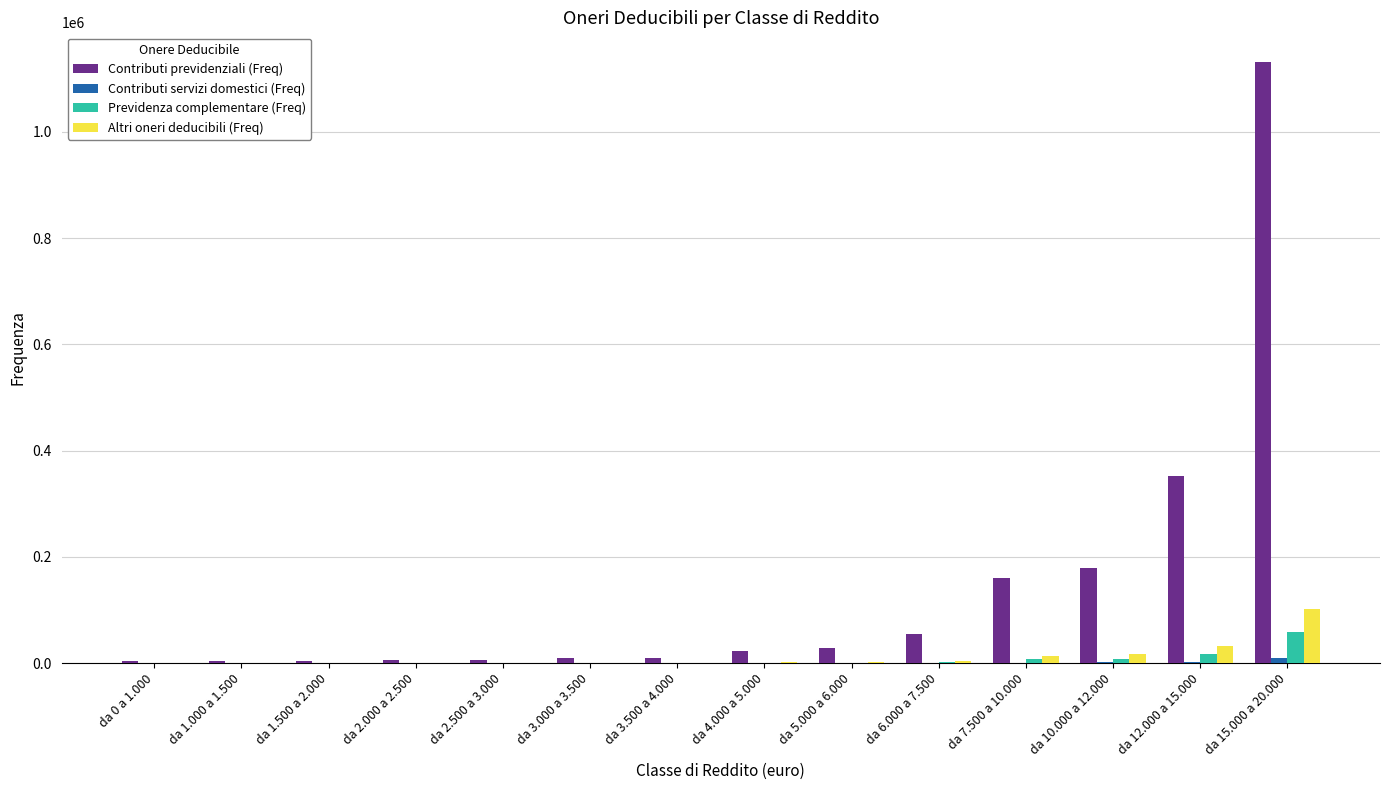

What is the sum of all Altri oneri deducibili (Freq) values?

173740